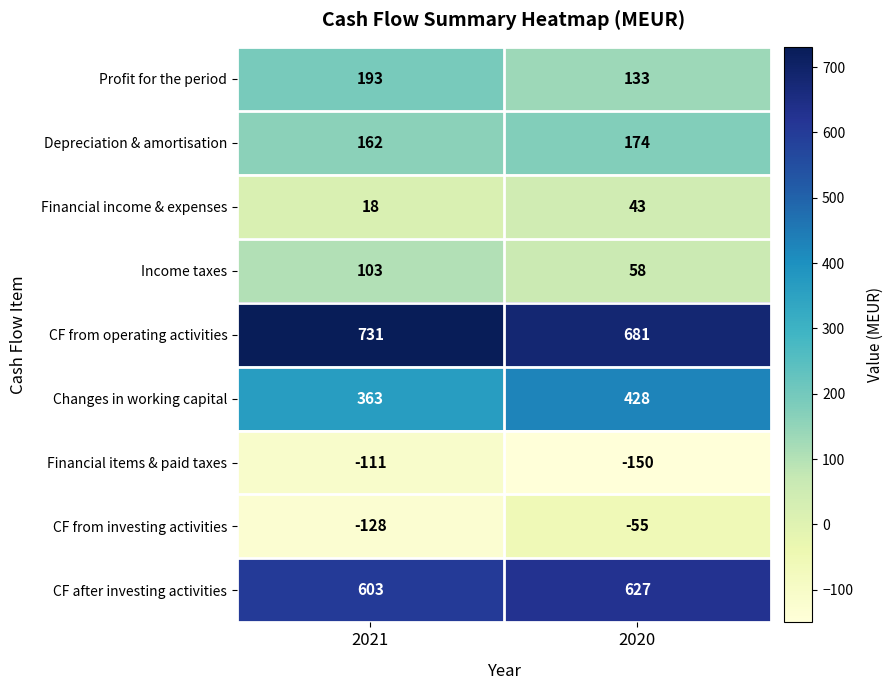

Is the value of Depreciation & amortisation at 2021 greater than the value of CF from operating activities at 2020?

No